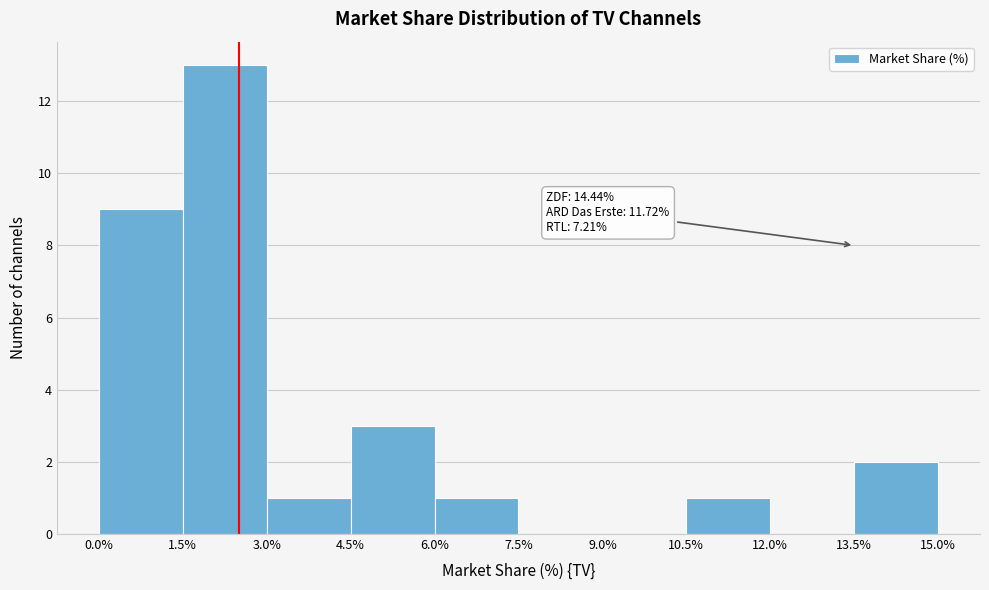

Over which range of the x-axis is the bar tallest?

1.5% to 3.0%